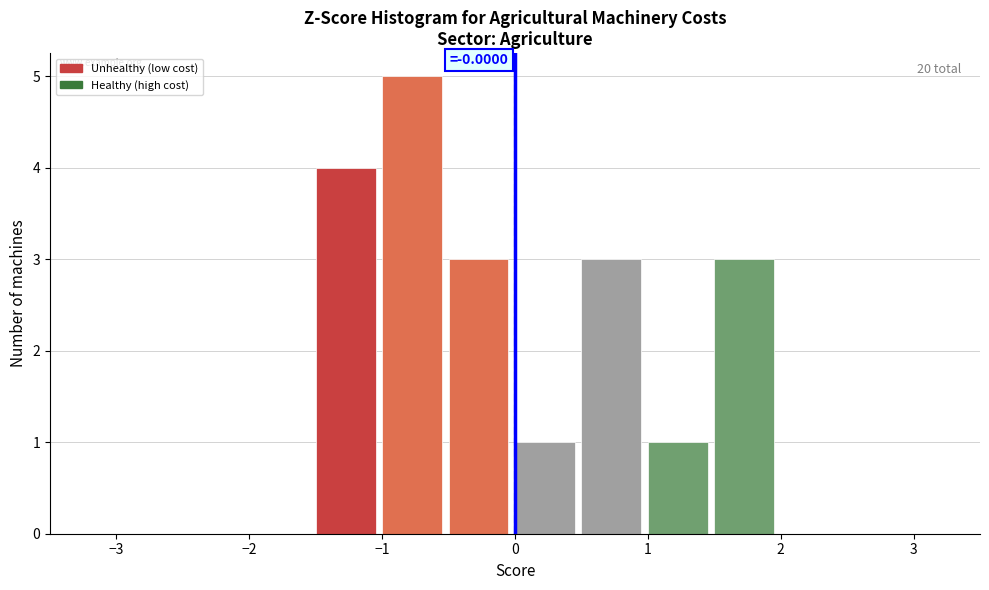

Which range on the x-axis has the tallest bar?

-1.0 to -0.5